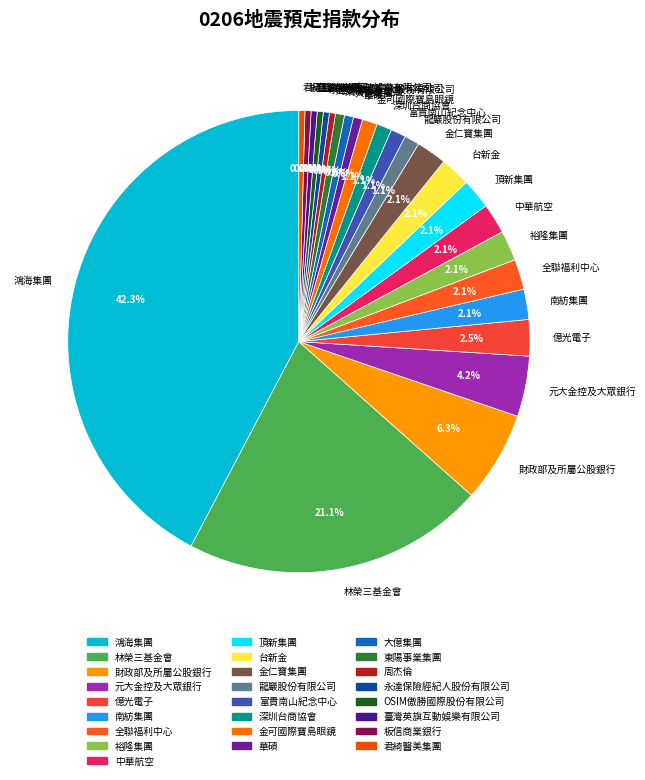

Which slice is the largest?

鴻海集團